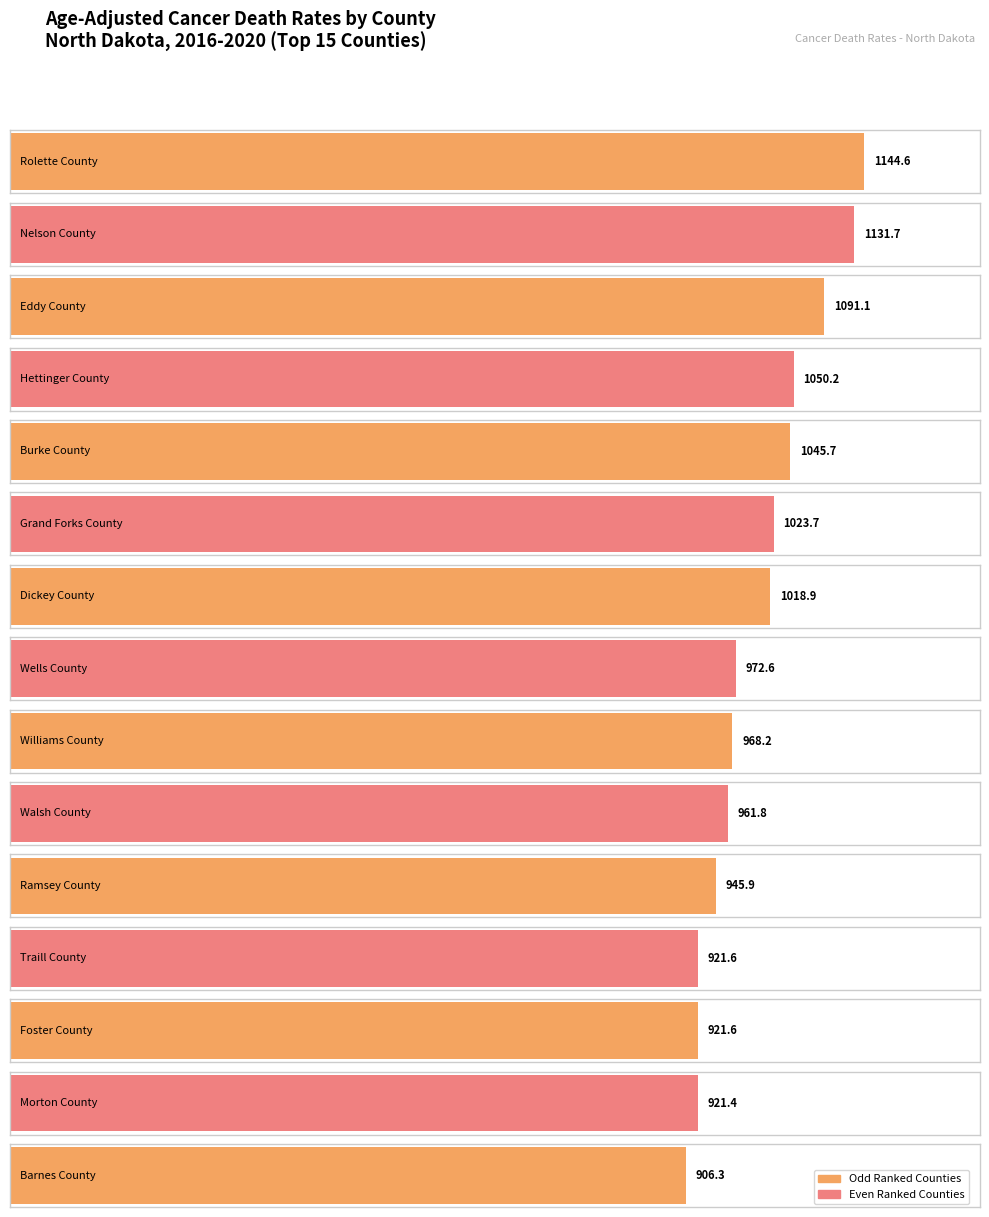

List the labels in order of value, smallest first.

Barnes County, Morton County, Traill County, Foster County, Ramsey County, Walsh County, Williams County, Wells County, Dickey County, Grand Forks County, Burke County, Hettinger County, Eddy County, Nelson County, Rolette County